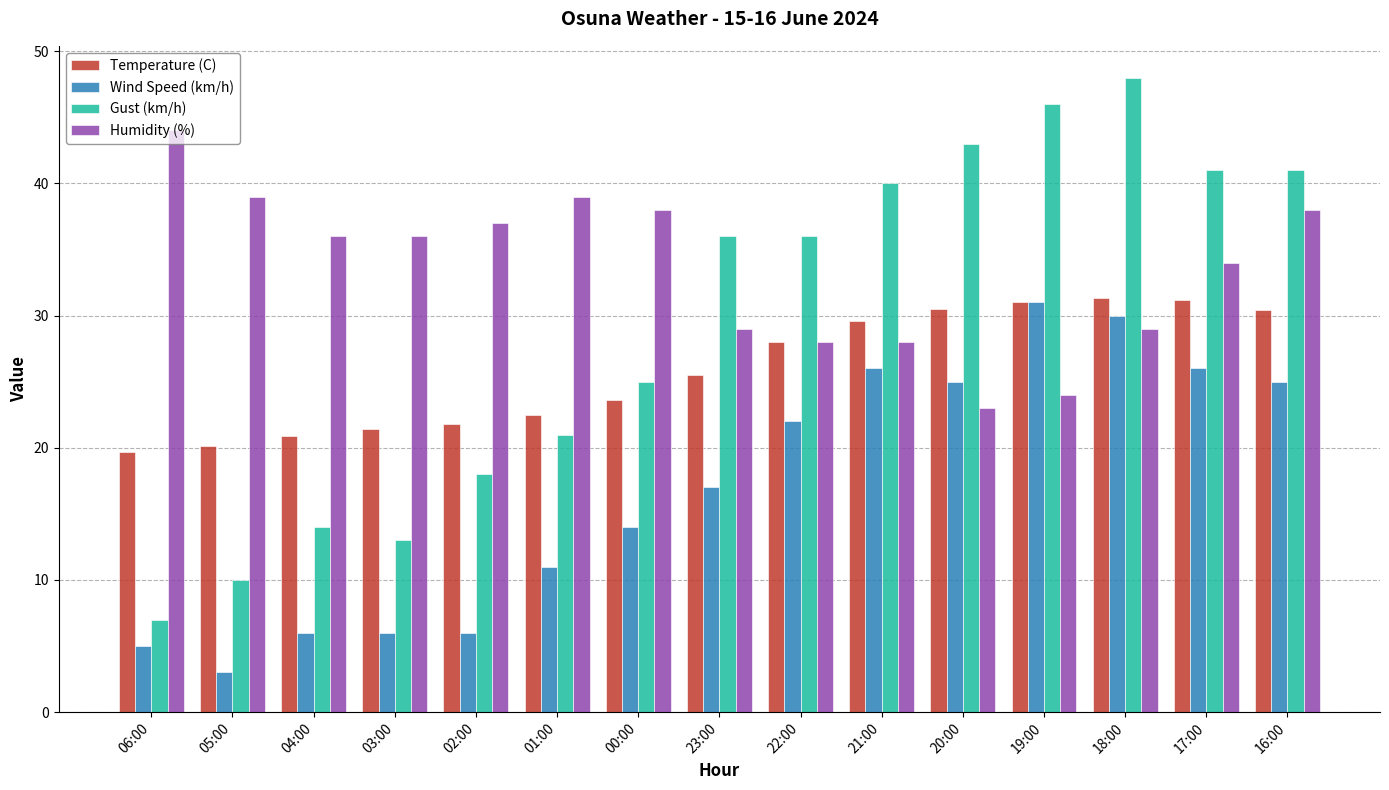

Which series has the largest total across all categories?

Humidity (%)